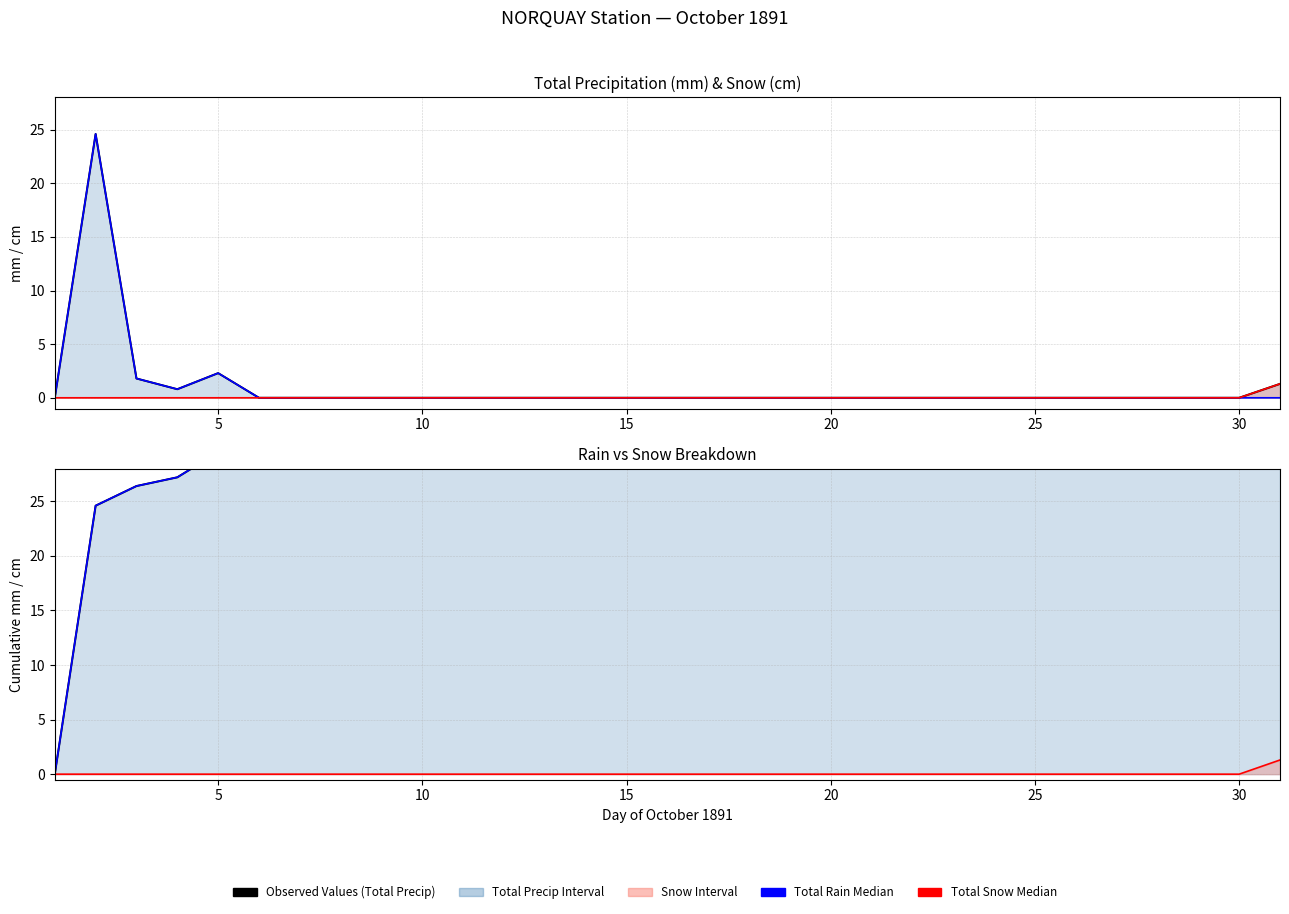

What is the average value of the Total Rain (mm) series?

1.0